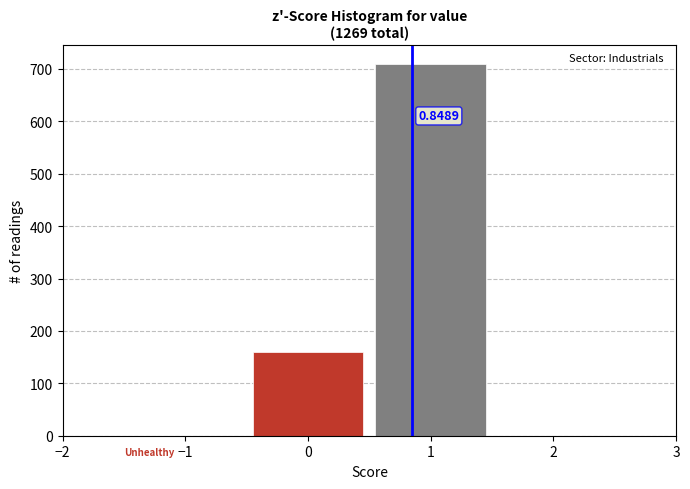

Over which range of the x-axis is the bar tallest?

0.5 to 1.5